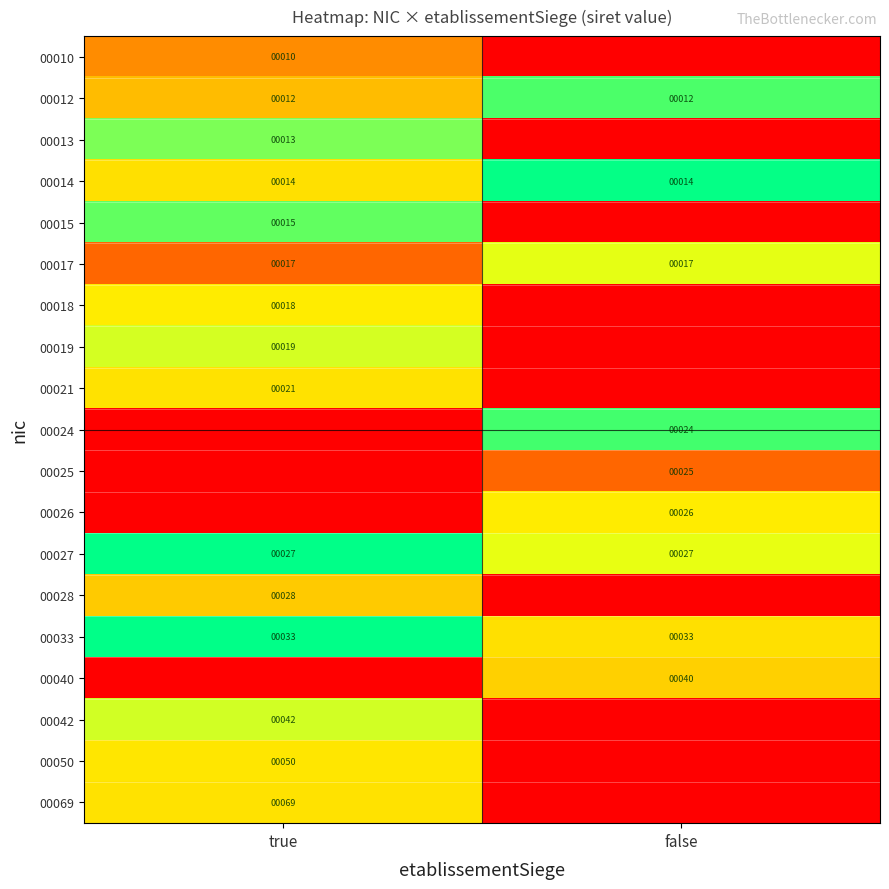

Which category has the lowest value across all series?

false